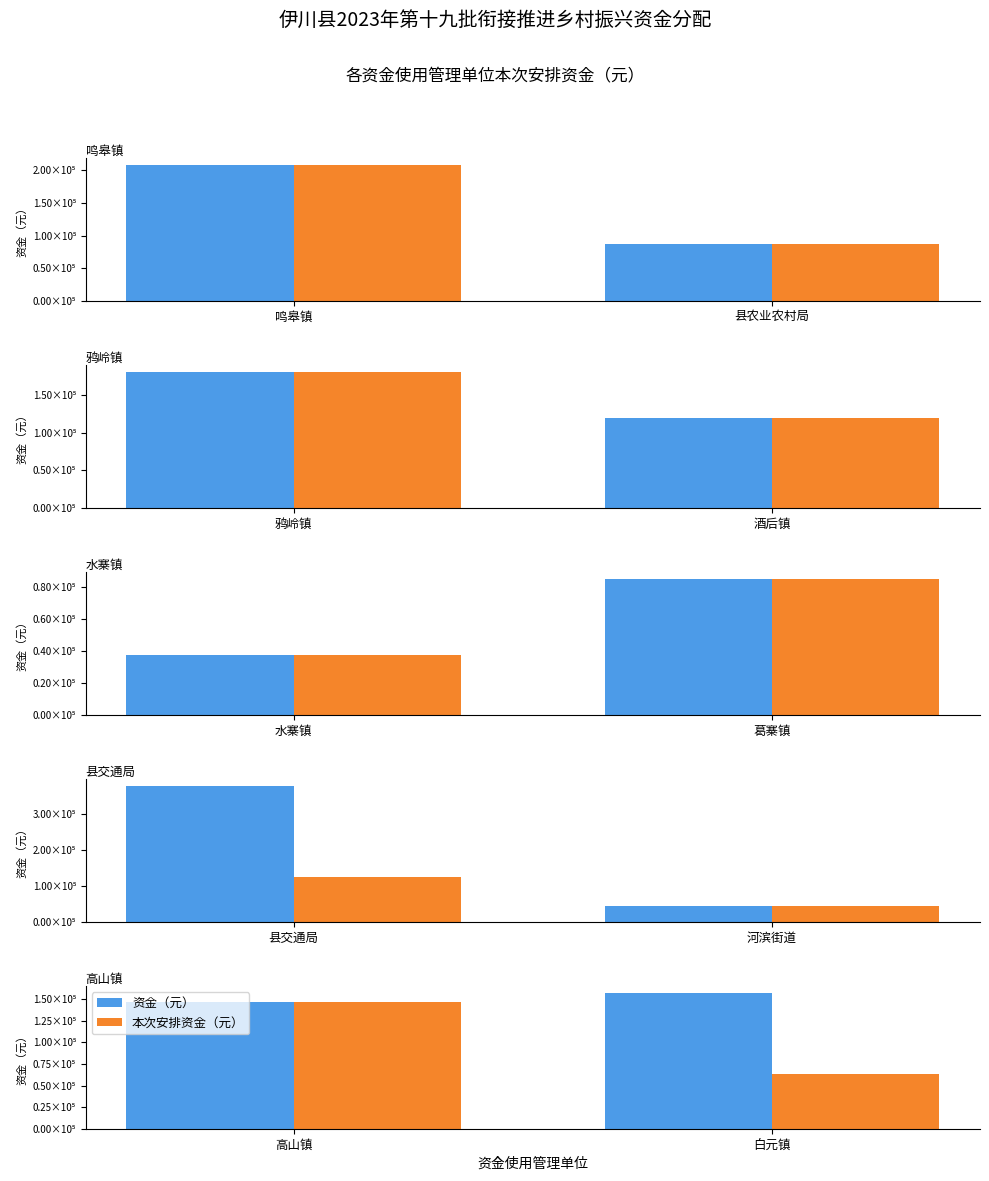

The value of 资金（元） at 高山镇 is 31141. True or false?

False